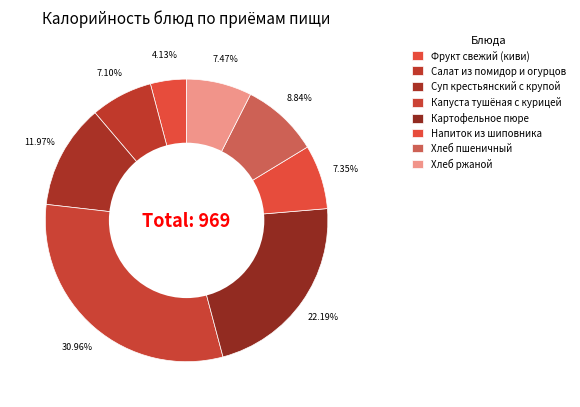

Is there a majority slice in this chart?

No